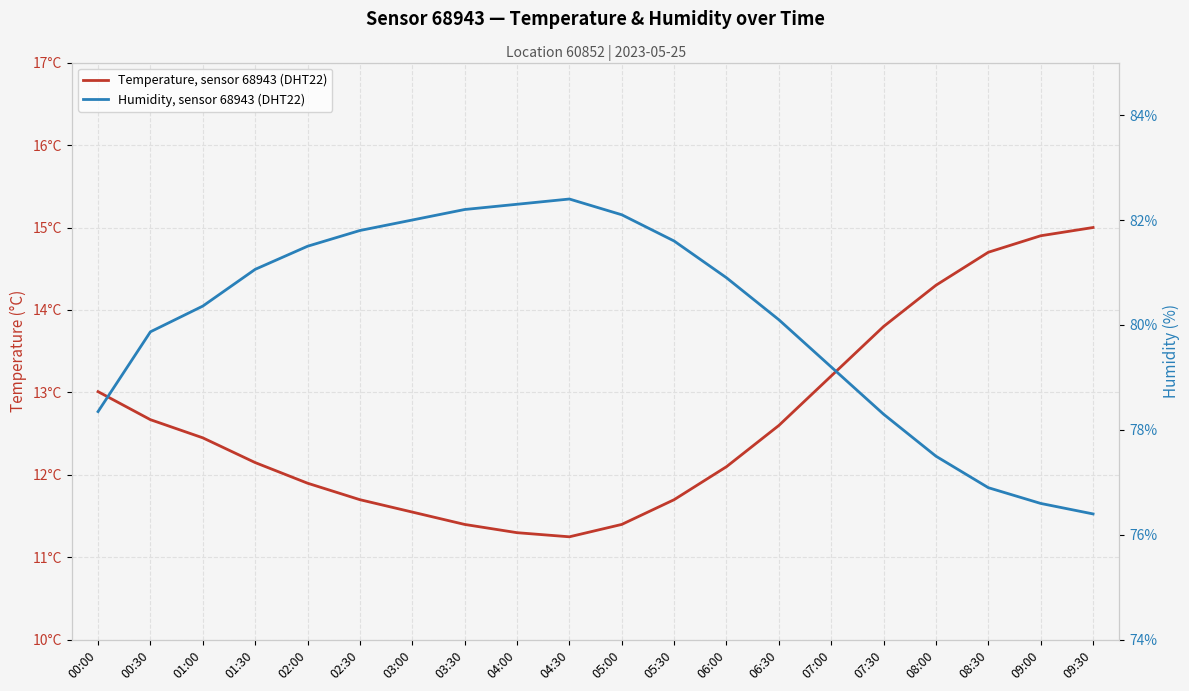

What is the difference between the highest and lowest values at 04:00?

71.0